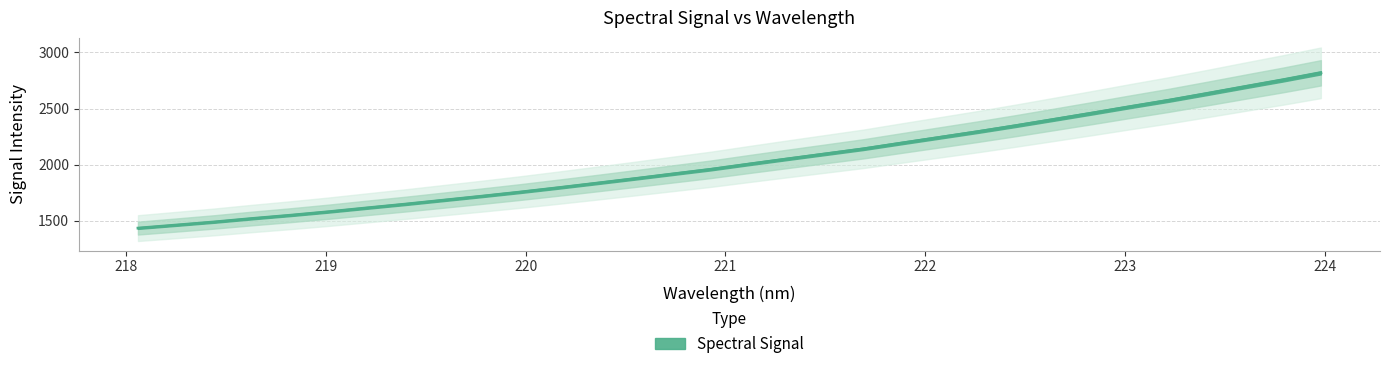

Where is the data nearest to the value 2126?

221.6902